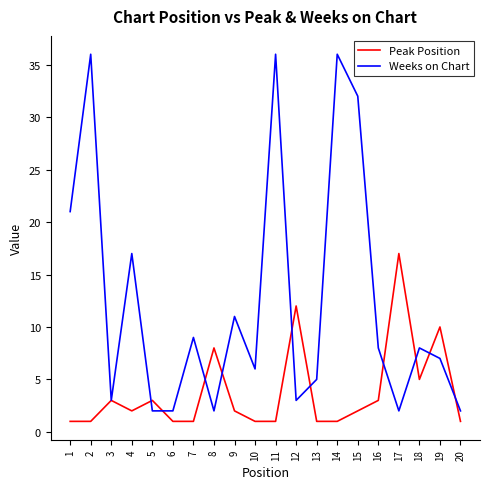

Reading left to right, transcribe all the data shown in this chart.

Peak Position: 1=1	2=1	3=3	4=2	5=3	6=1	7=1	8=8	9=2	10=1	11=1	12=12	13=1	14=1	15=2	16=3	17=17	18=5	19=10	20=1
Weeks on Chart: 1=21	2=36	3=3	4=17	5=2	6=2	7=9	8=2	9=11	10=6	11=36	12=3	13=5	14=36	15=32	16=8	17=2	18=8	19=7	20=2